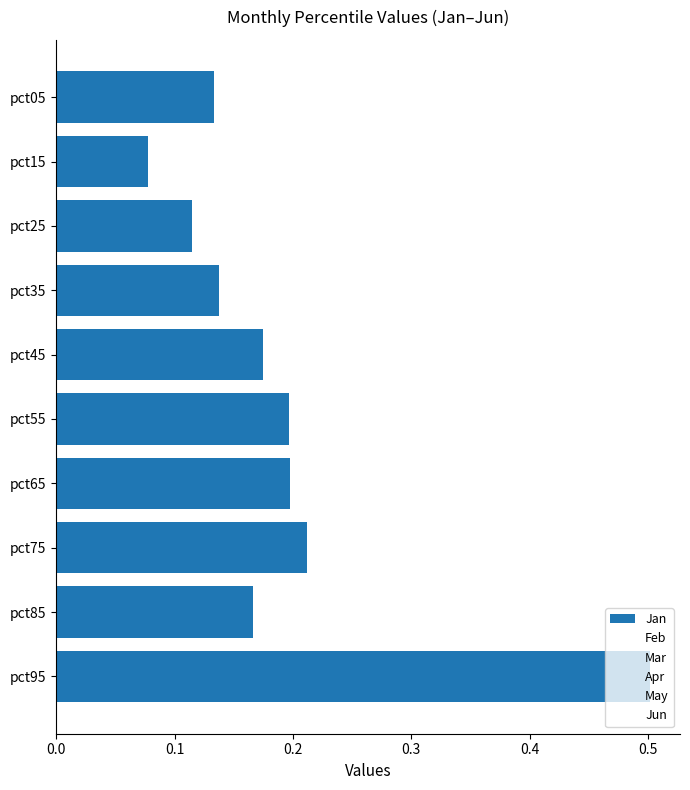

How many categories are shown in the chart?

10